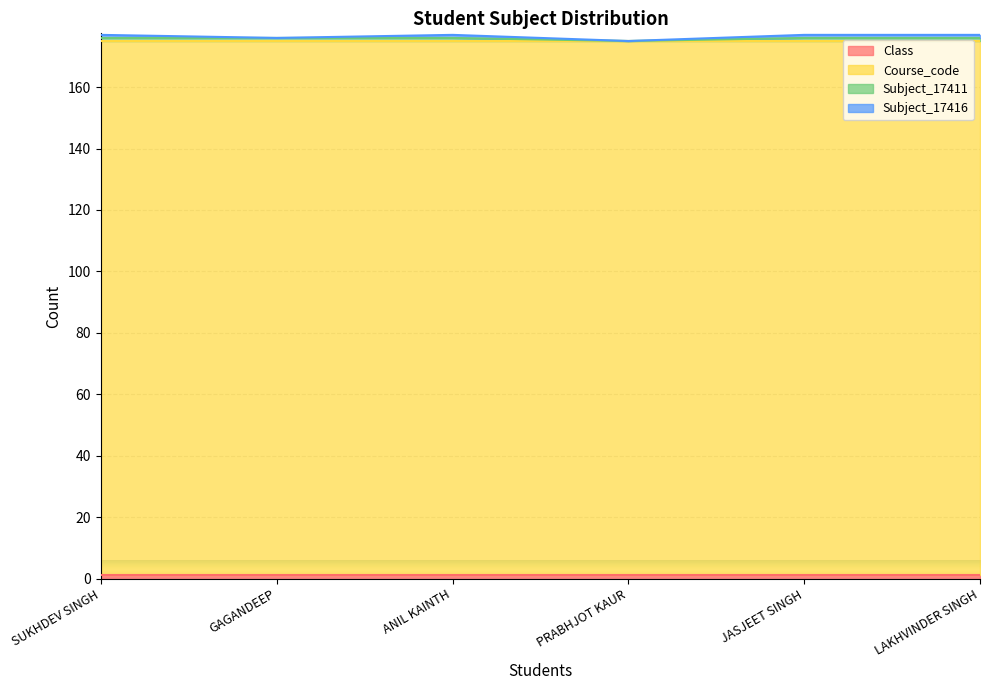

What is the sum of all Course_code values?

1044